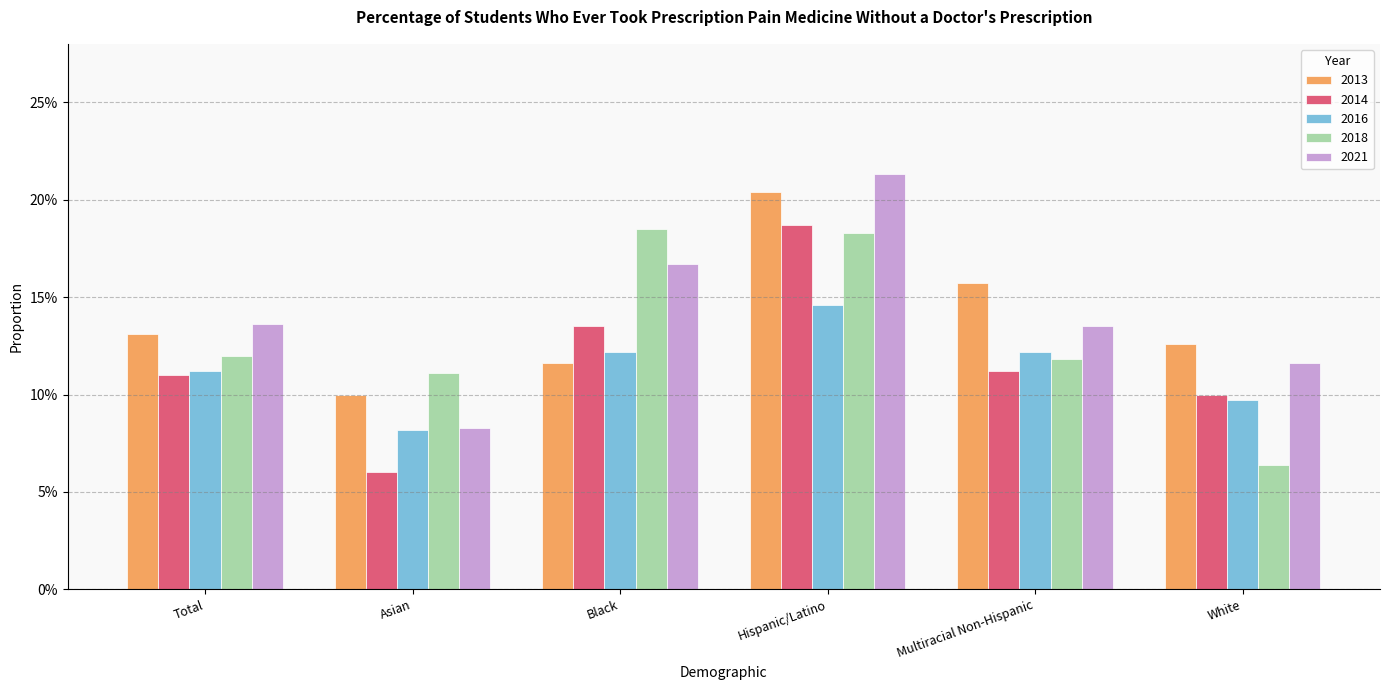

What is the maximum value for 2013?

0.2